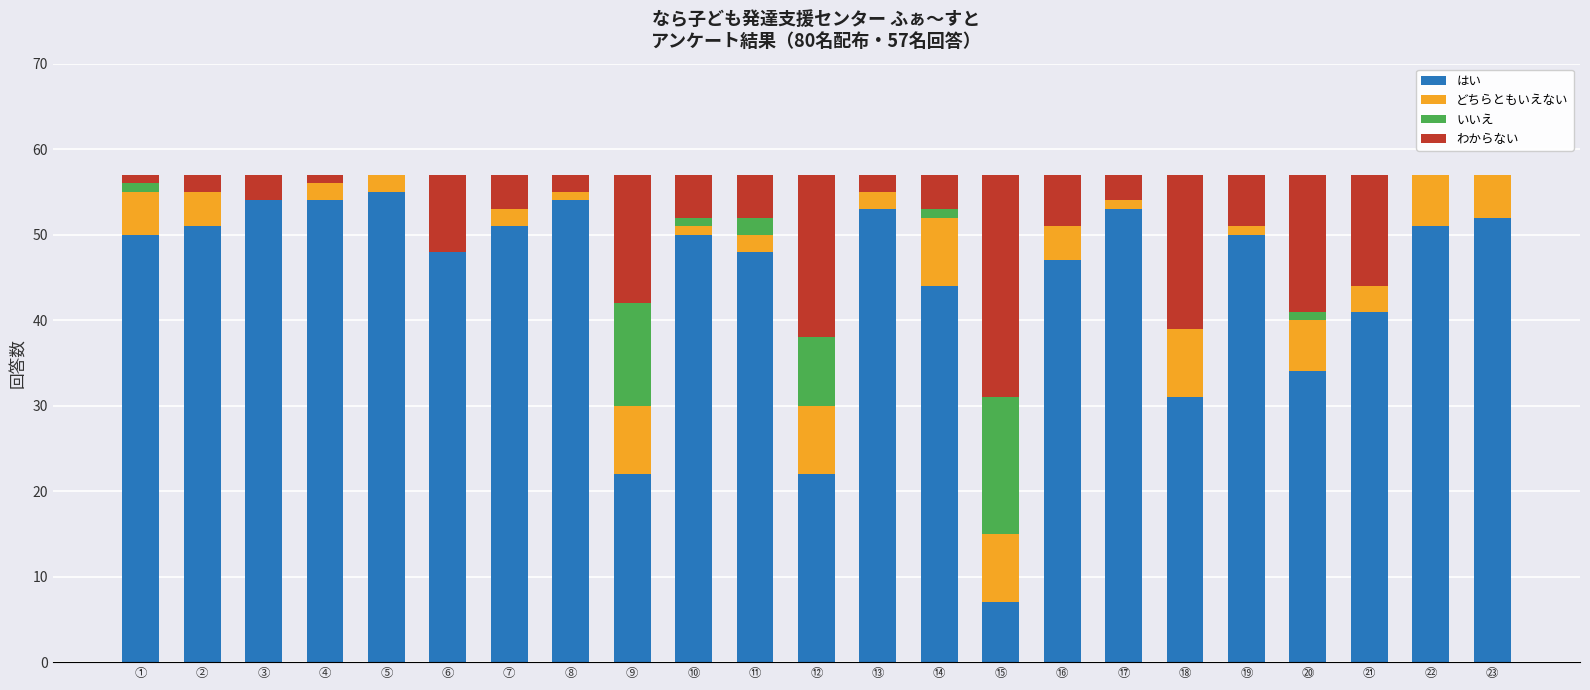

What is the total value across all series at ②?

57